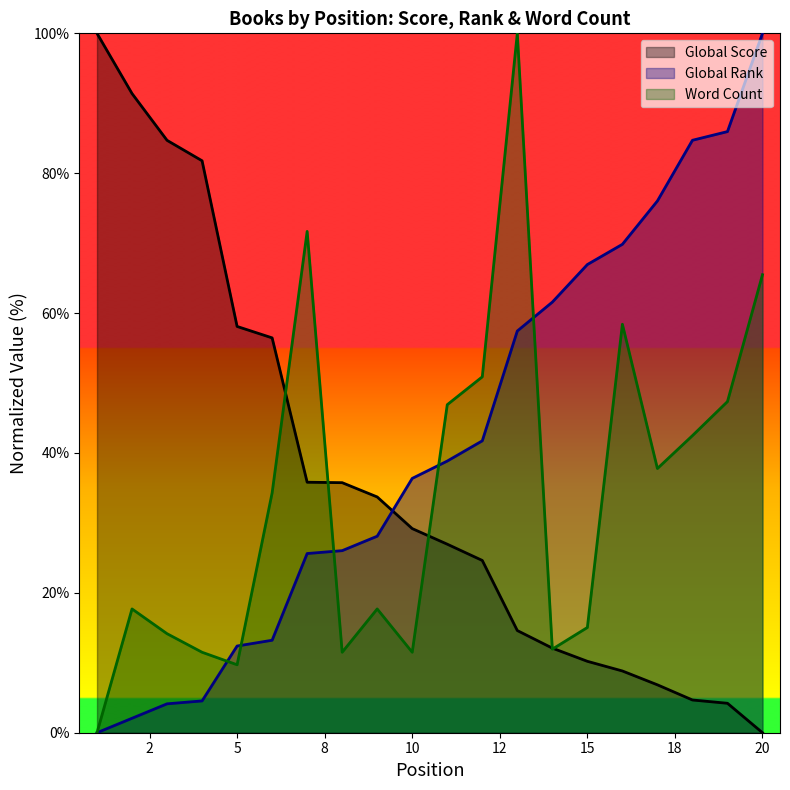

What is the average value of the Word Count series?

33.8